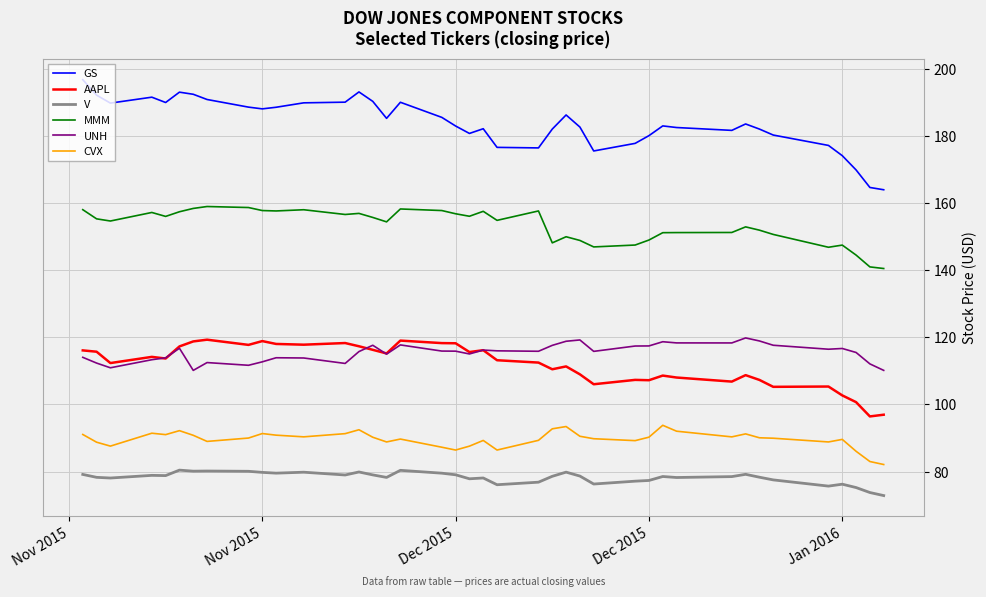

True or false: CVX and AAPL intersect in this chart.

False